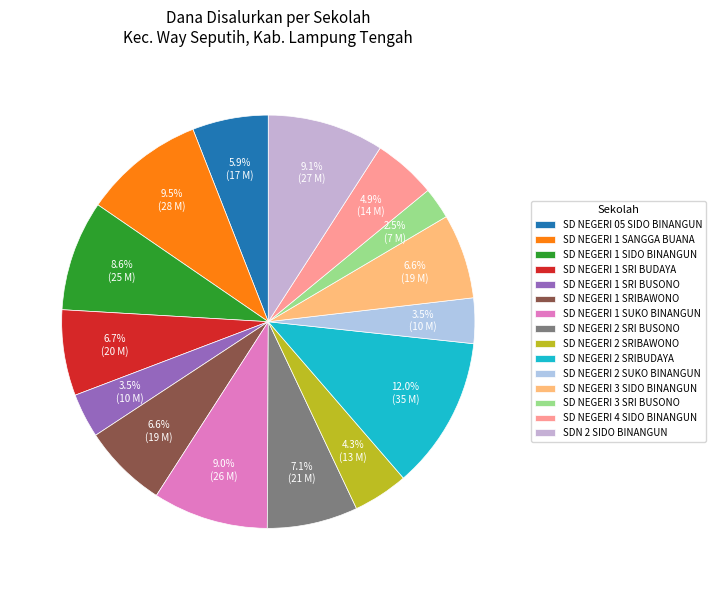

To the nearest percent, what is the combined percentage of SDN 2 SIDO BINANGUN and SD NEGERI 2 SRI BUSONO?

16%